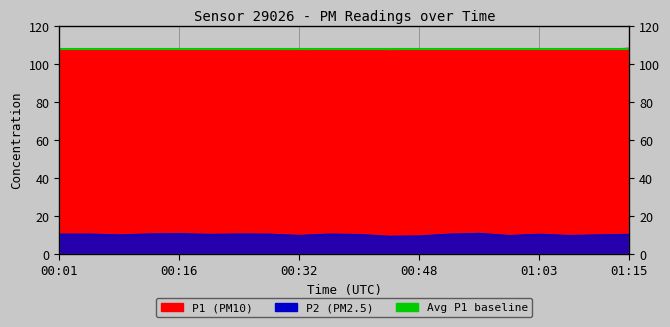

Which category has the lowest value across all series?

00:44